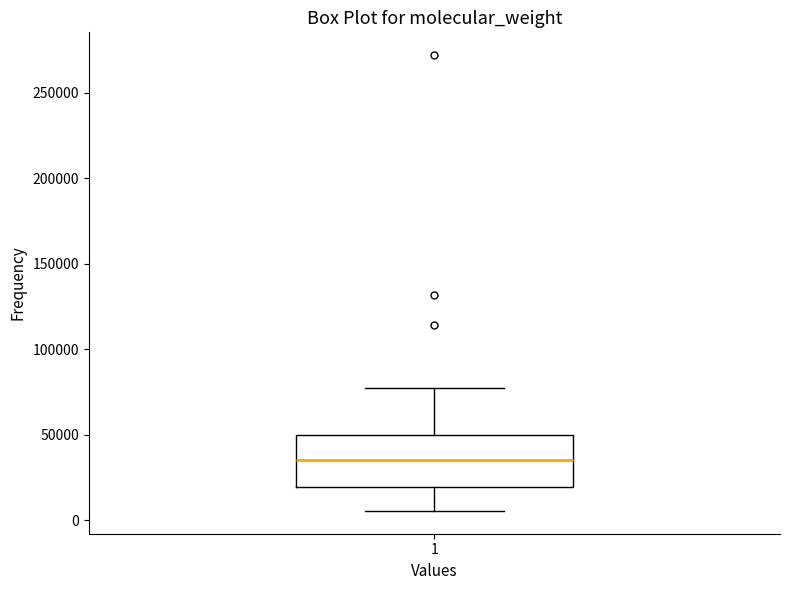

Transcribe this box plot: give where the median line is, the range the box spans, and where the two whiskers end, as read against the y-axis. The values are not printed on the chart, so give them approximately, as read against the axis.

median 35000, box 20000 to 50000, whiskers 5000 to 75000